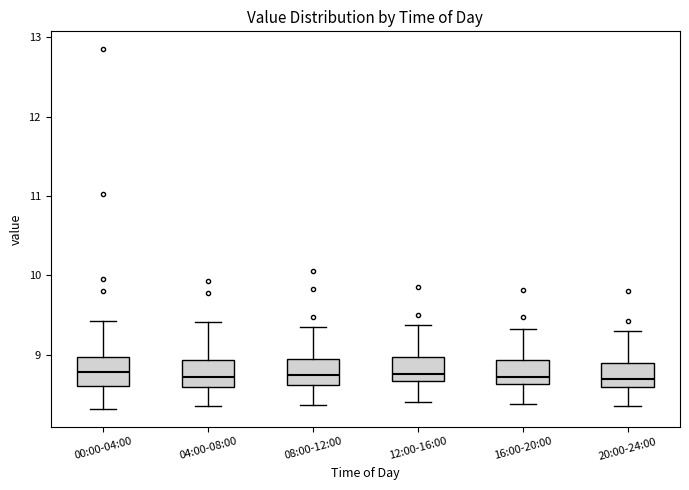

Where does the upper whisker of the box for 16:00-20:00 end on the y-axis? The values are not printed on the chart, so give them approximately, as read against the axis.

9.3